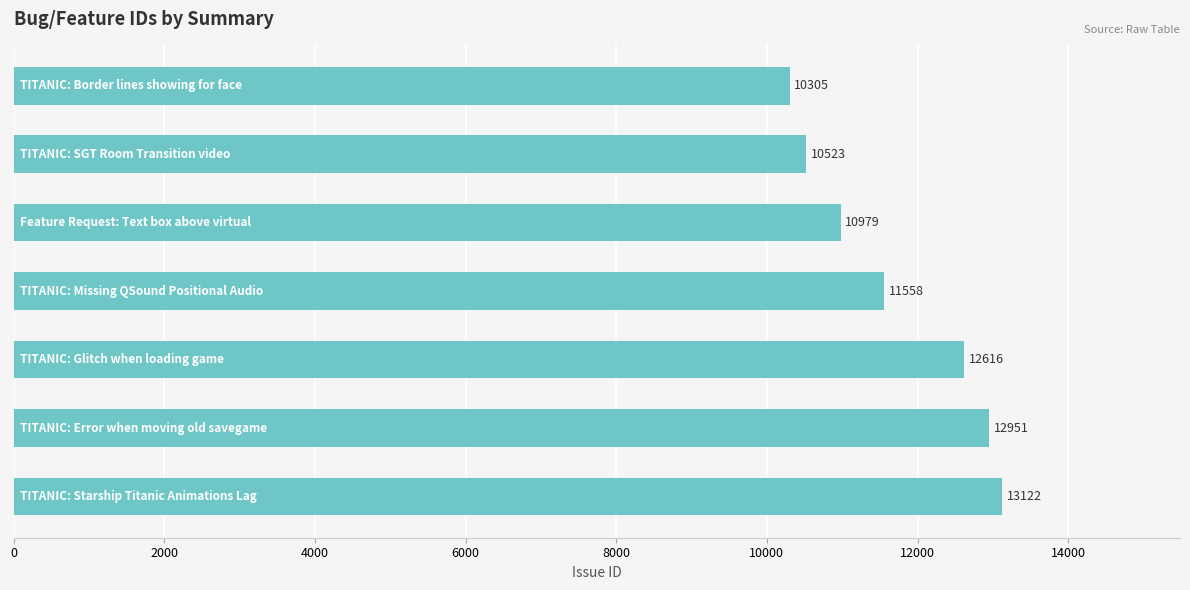

Does the chart contain stacked bars?

No